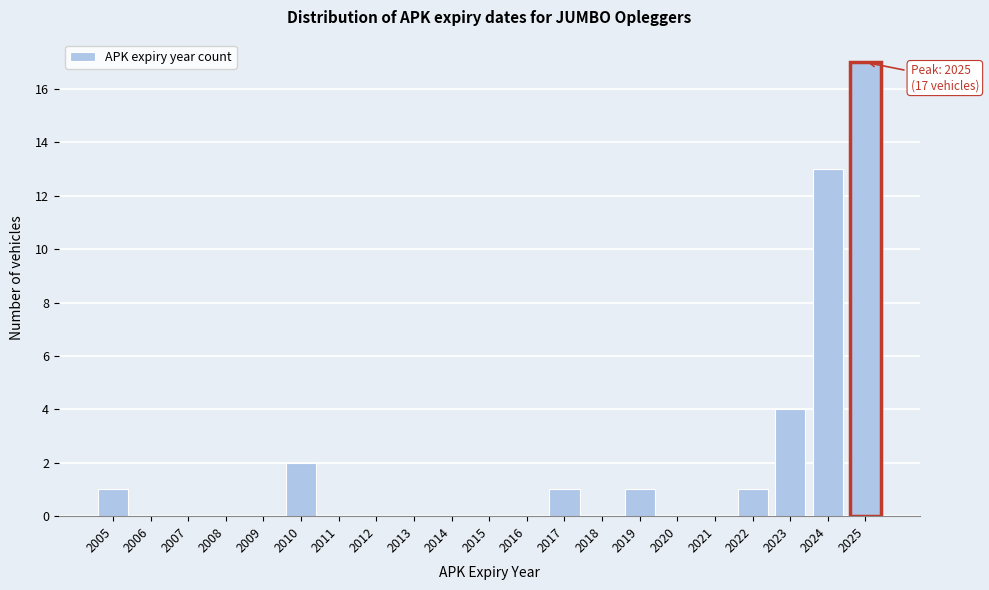

Reading left to right, extract all data points from this chart.

2005=1	2006=0	2007=0	2008=0	2009=0	2010=2	2011=0	2012=0	2013=0	2014=0	2015=0	2016=0	2017=1	2018=0	2019=1	2020=0	2021=0	2022=1	2023=4	2024=13	2025=17